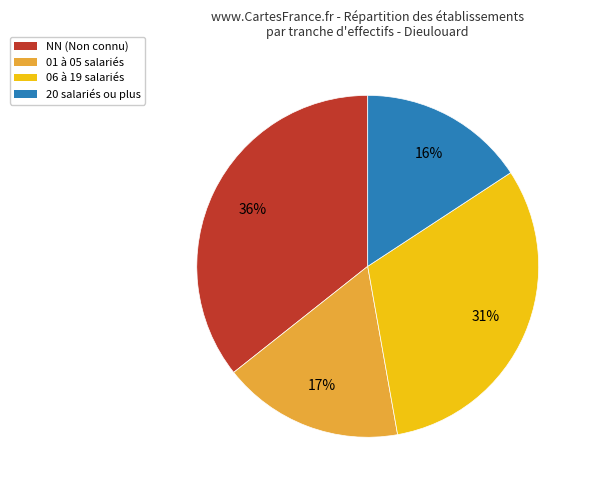

True or false: NN (Non connu) accounts for 36% of the total.

True